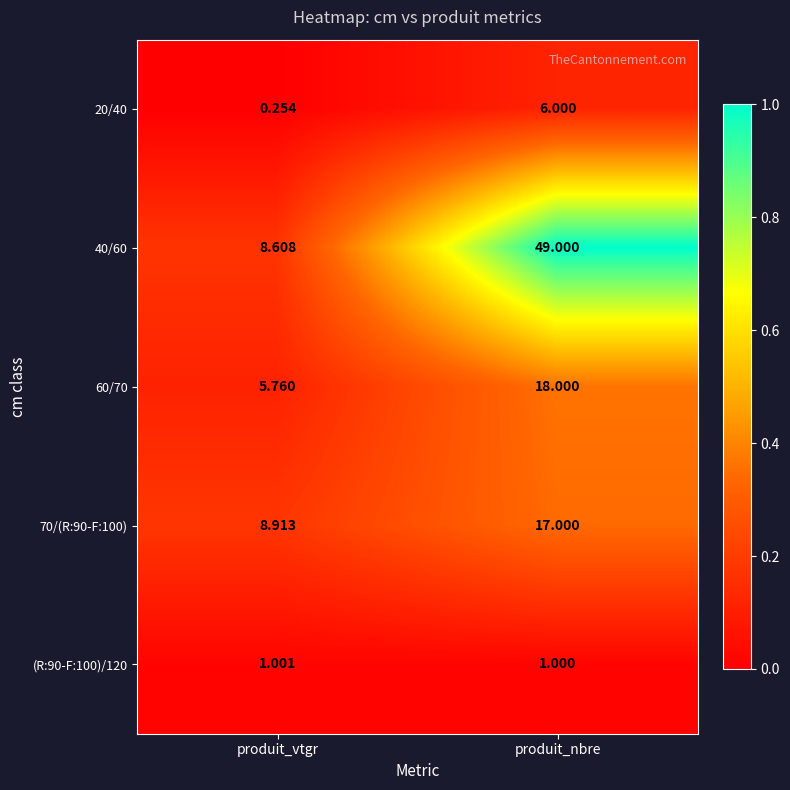

What is the spread (max minus min) of values at produit_nbre?

48.0